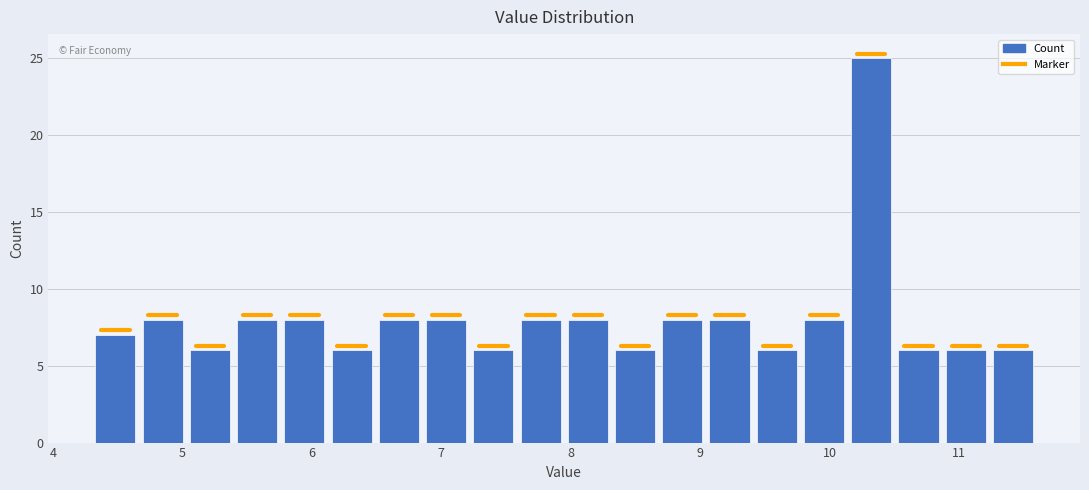

Around what value on the x-axis is the tallest bar? Give the approximate position of its centre, as read against the axis.

10.3